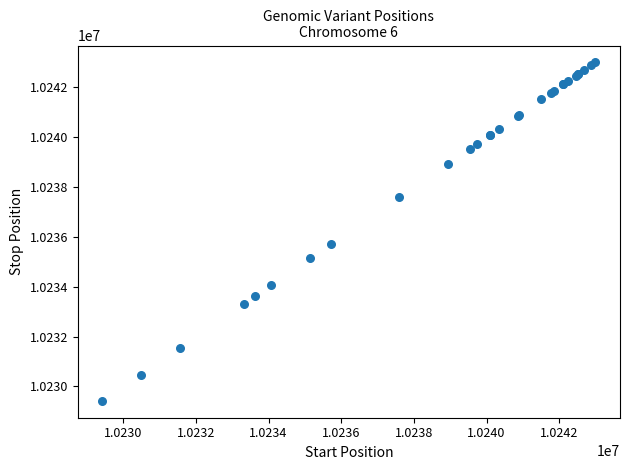

What Y value in the scatter plot is closest to 10236209?

10235711